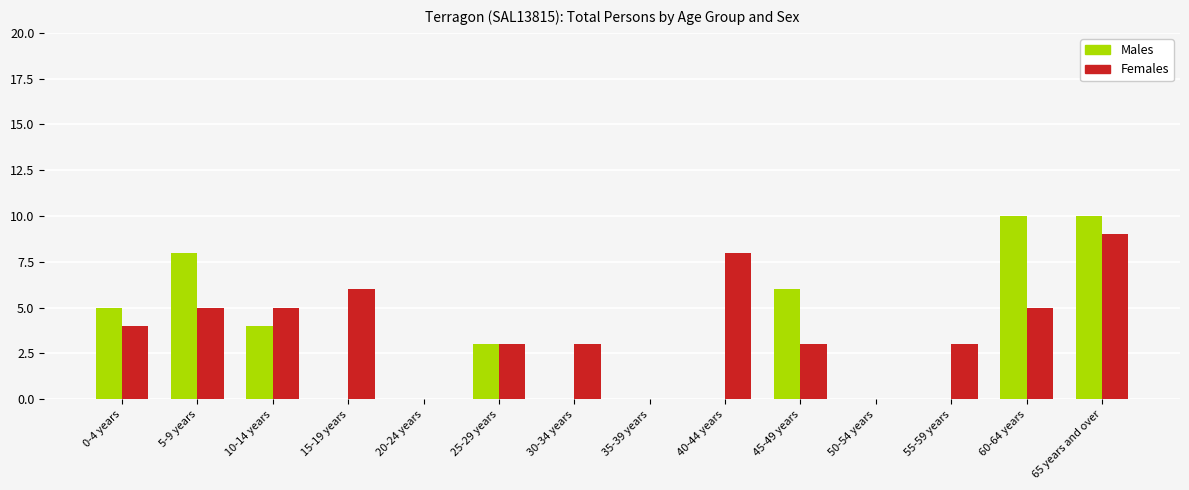

Which category has the highest value in the Females series?

65 years and over